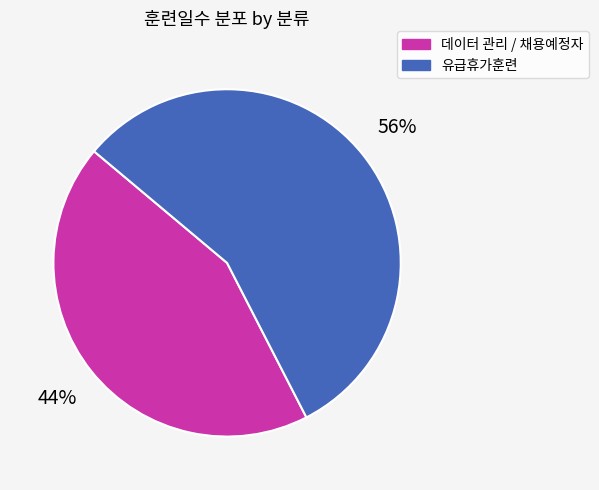

Does 데이터 관리 / 채용예정자 account for over 50% of the chart?

No